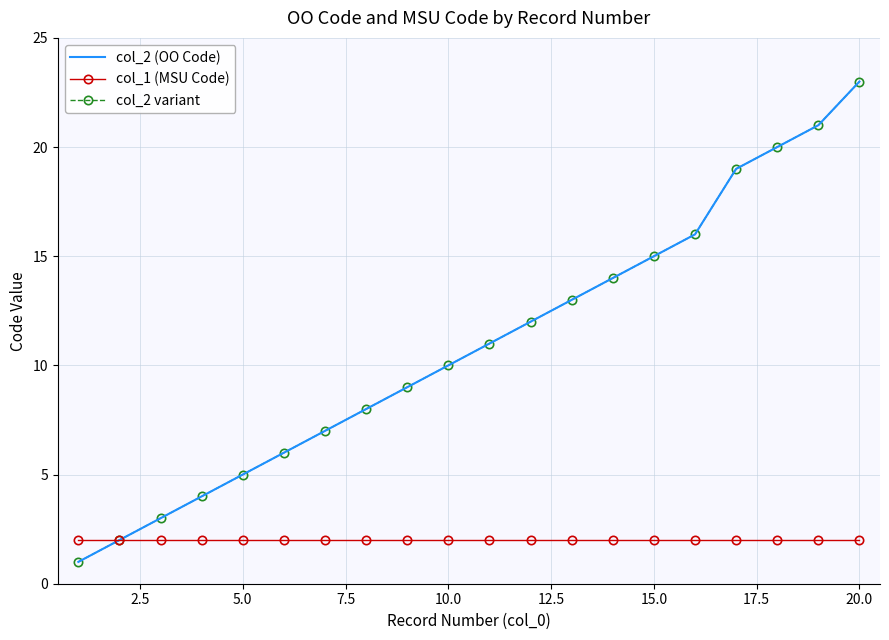

Reading left to right, extract all data points from this chart.

col_2 (OO Code): 1	2	3	4	5	6	7	8	9	10	11	12	13	14	15	16	19	20	21	23
col_1 (MSU Code): 2	2	2	2	2	2	2	2	2	2	2	2	2	2	2	2	2	2	2	2
col_2 variant: 1	2	3	4	5	6	7	8	9	10	11	12	13	14	15	16	19	20	21	23